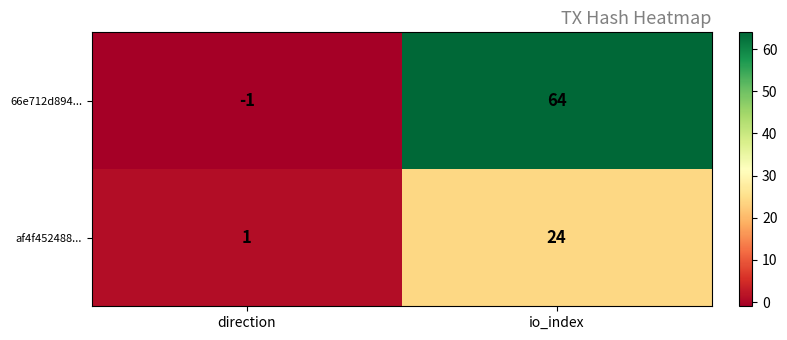

Which label corresponds to the smallest value in the chart?

direction